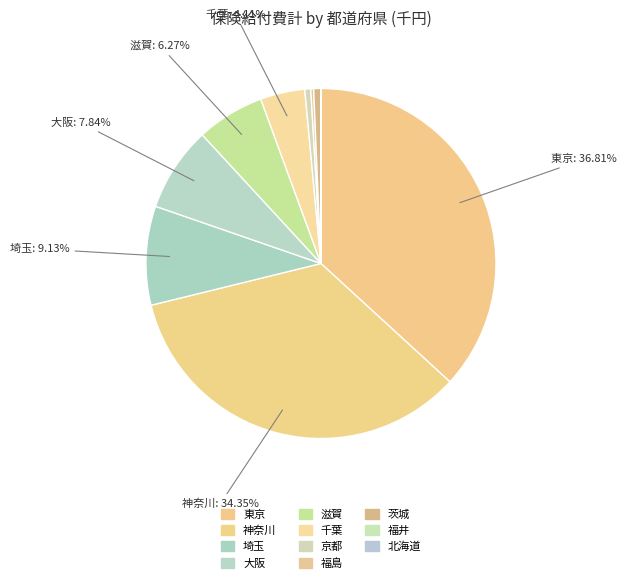

Is it true that 大阪 is 1% of the pie?

False